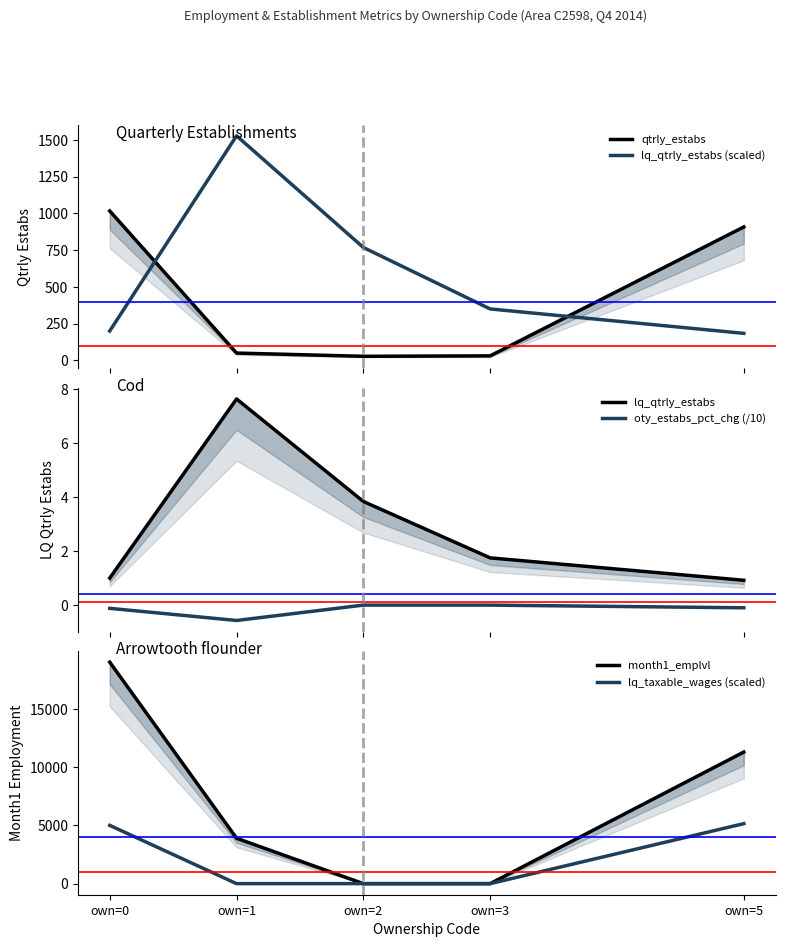

What is the average value of the oty_estabs_pct_chg (/10) series?

-0.2